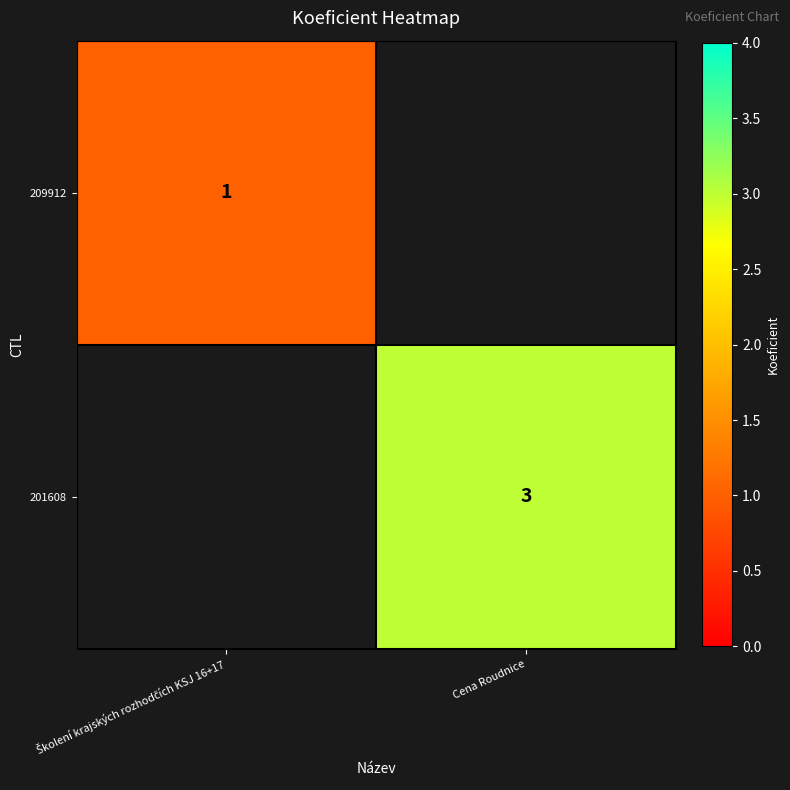

Is it true that 201608 equals 5 at Cena Roudnice?

False